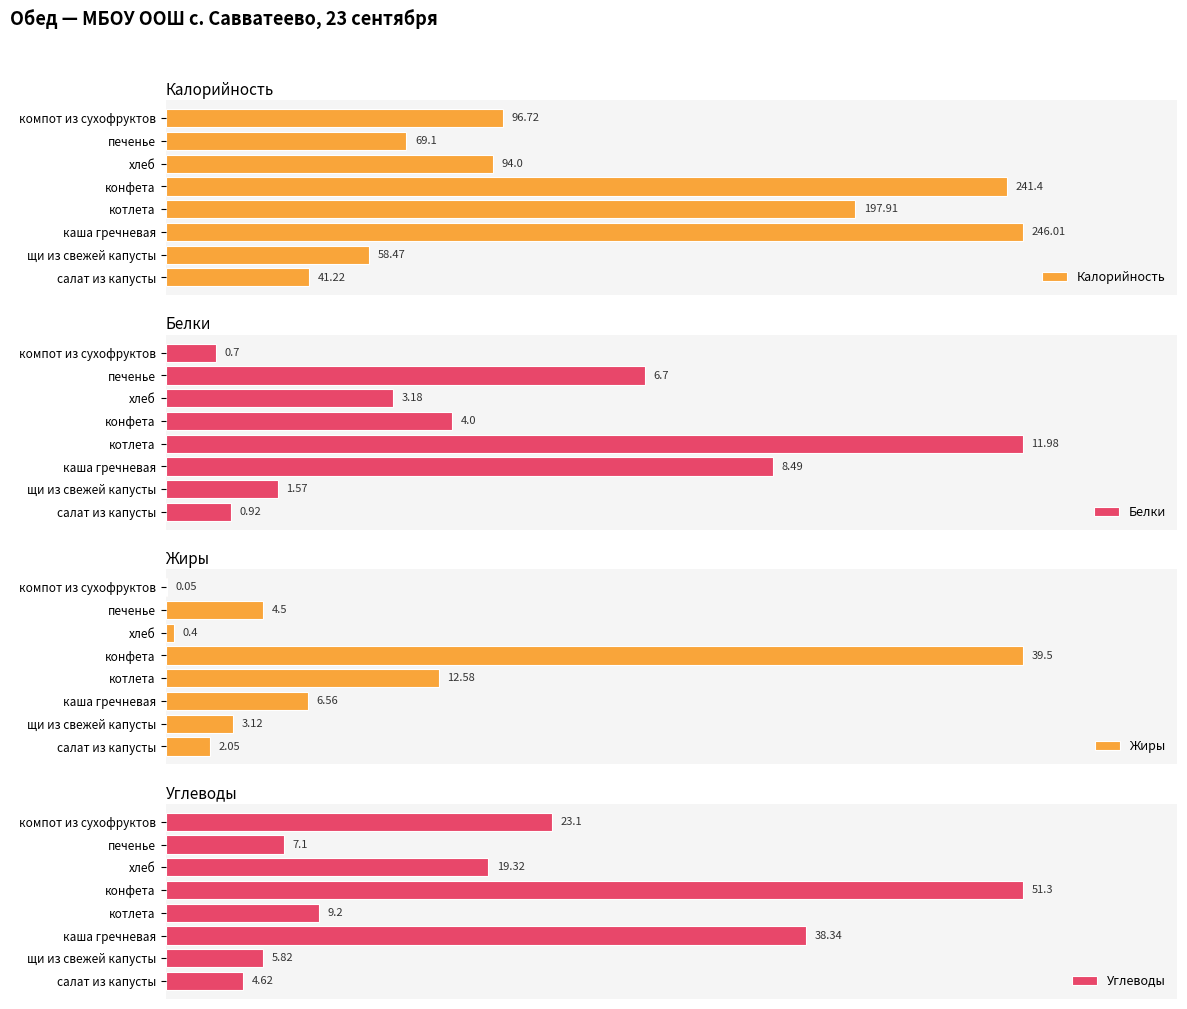

At which label does Углеводы reach its peak?

конфета